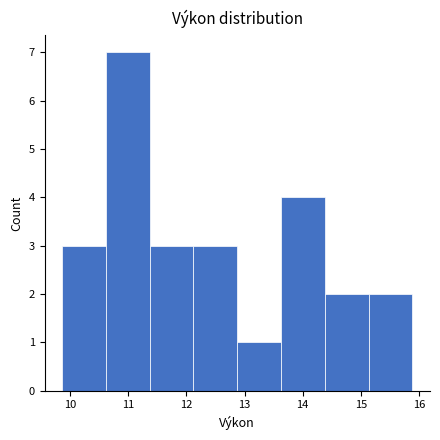

Reading left to right, list every bar in this chart as the range it spans on the x-axis followed by its height. Neither the bar edges nor the heights are printed on the chart, so give them approximately, as read against the axes.

9.9 to 10.6: 3
10.6 to 11.4: 7
11.4 to 12.1: 3
12.1 to 12.9: 3
12.9 to 13.6: 1
13.6 to 14.4: 4
14.4 to 15.1: 2
15.1 to 15.9: 2